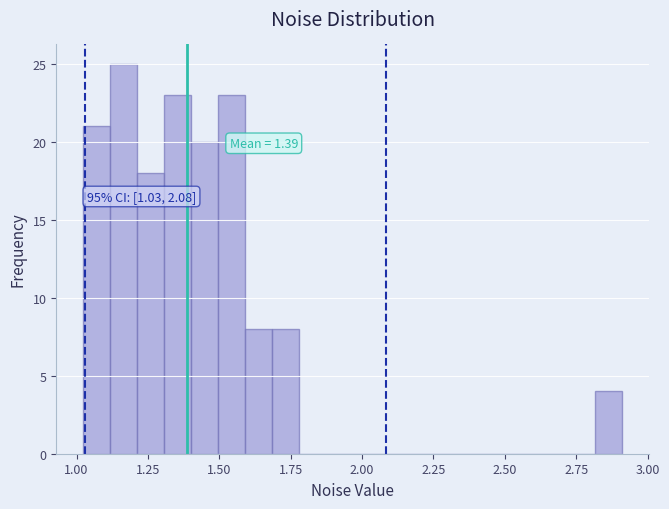

Read against the x-axis, roughly where is the centre of the tallest bar?

1.15